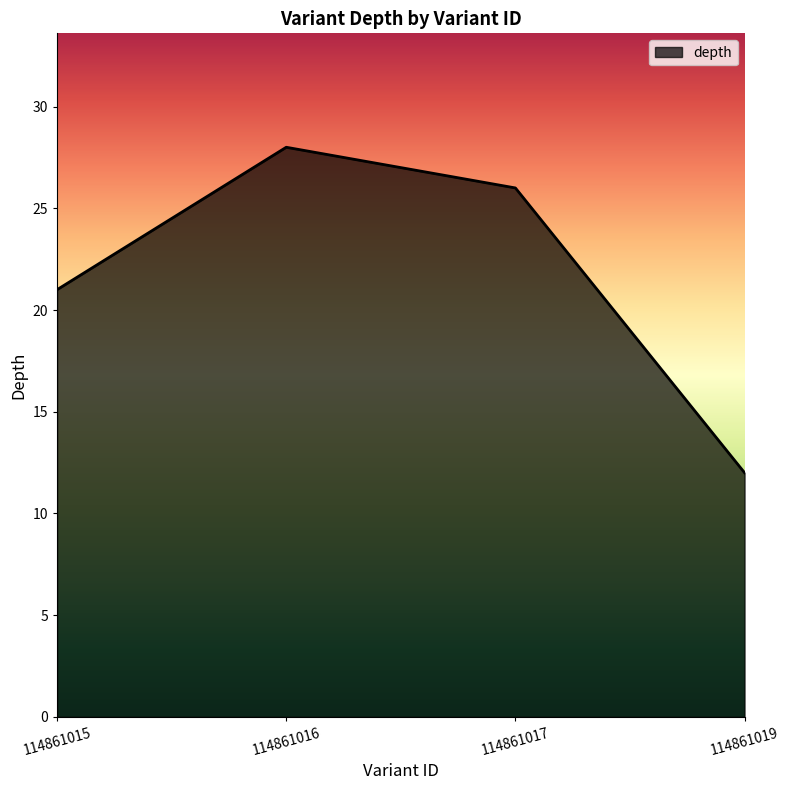

What is the sum of the values at 114861017 and 114861019?

38